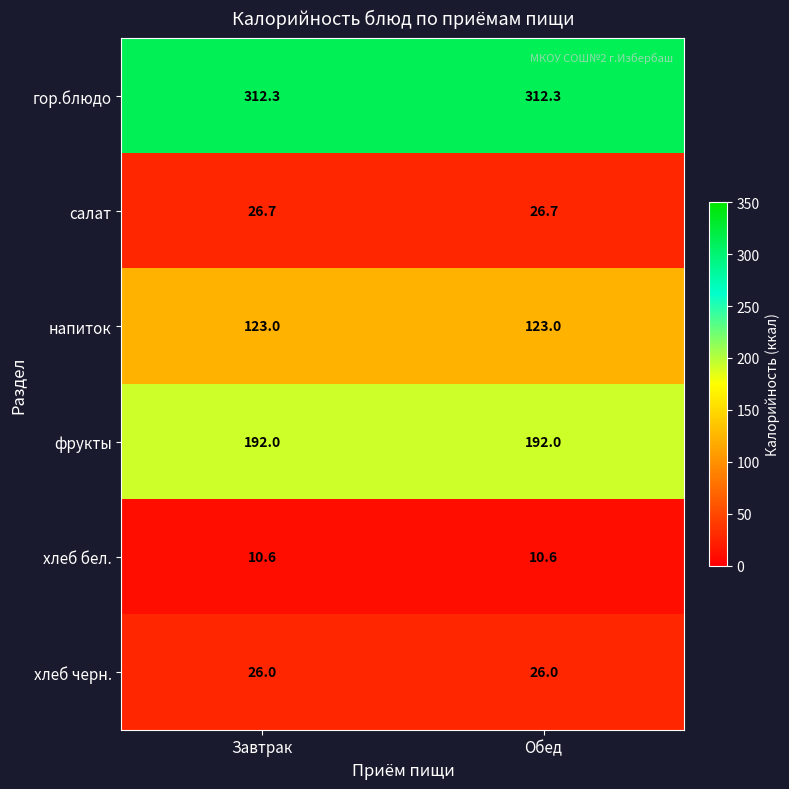

What is the maximum value for фрукты?

192.0